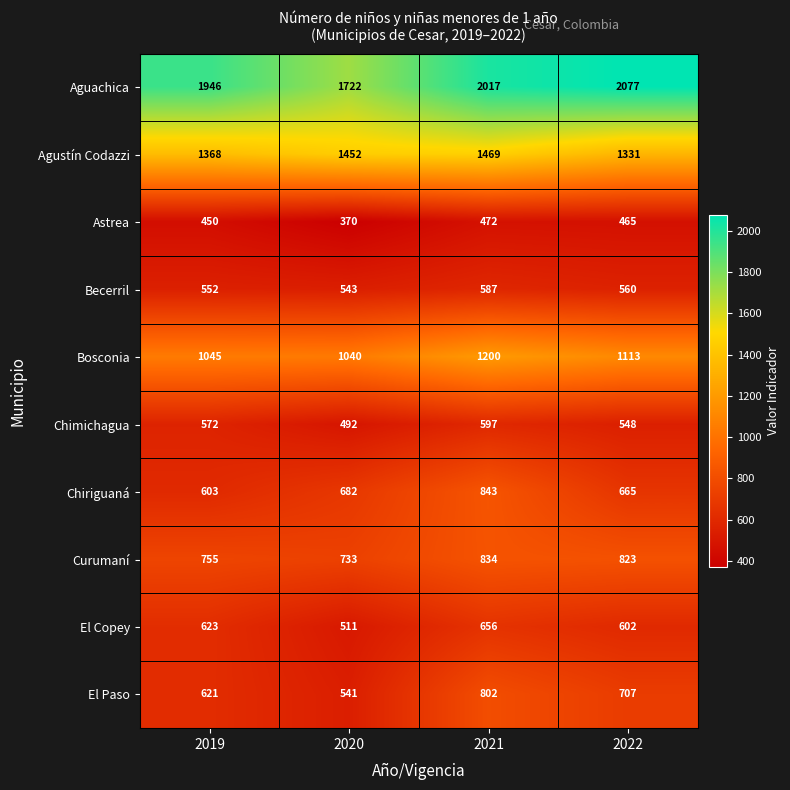

At 2021, list the series in order from smallest to largest.

Astrea, Becerril, Chimichagua, El Copey, El Paso, Curumaní, Chiriguaná, Bosconia, Agustín Codazzi, Aguachica